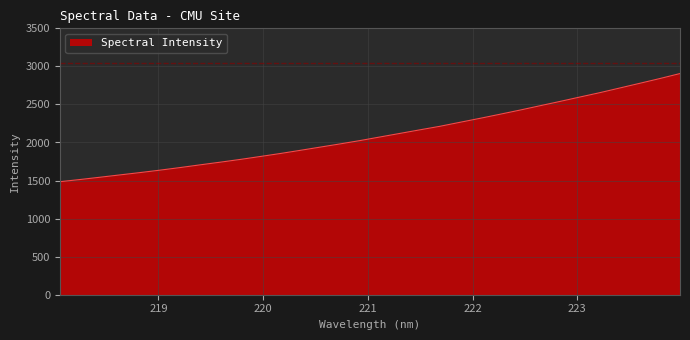

What is the greatest value displayed?

2905.7